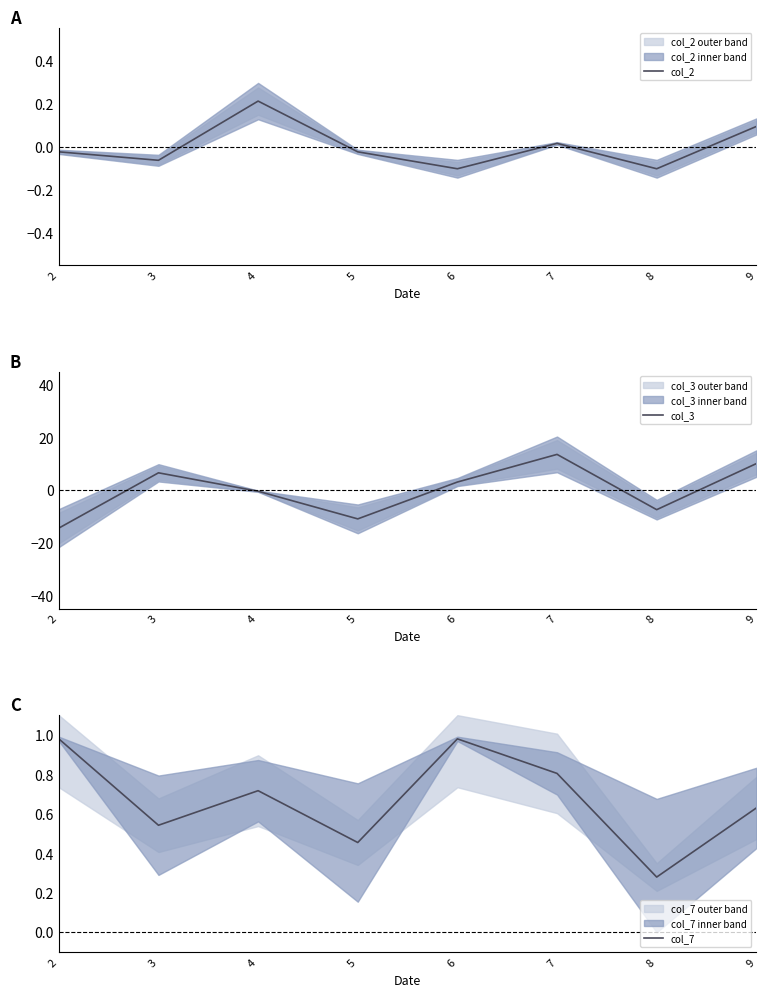

Which has a higher value, 2 or 4?

4